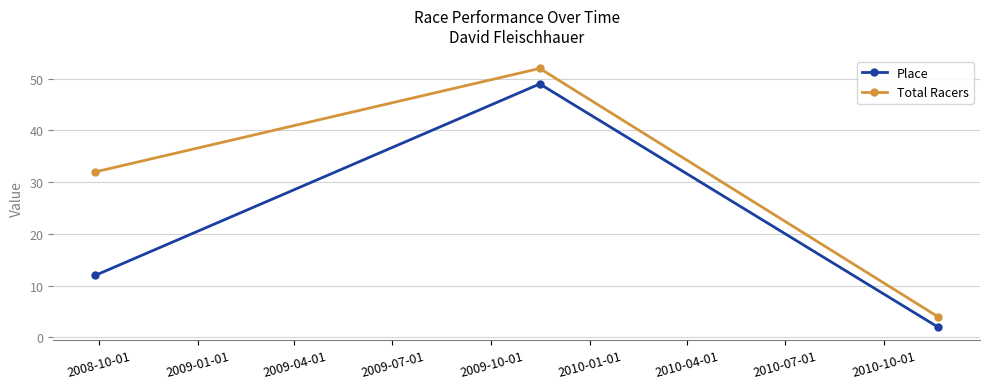

What is the greatest value displayed?

52